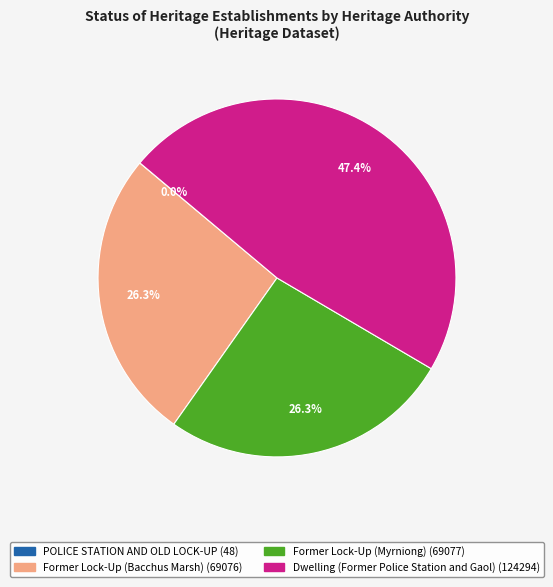

Approximately how many times larger is the value at Dwelling (Former Police Station and Gaol) compared to Former Lock-Up (Bacchus Marsh)?

1.8